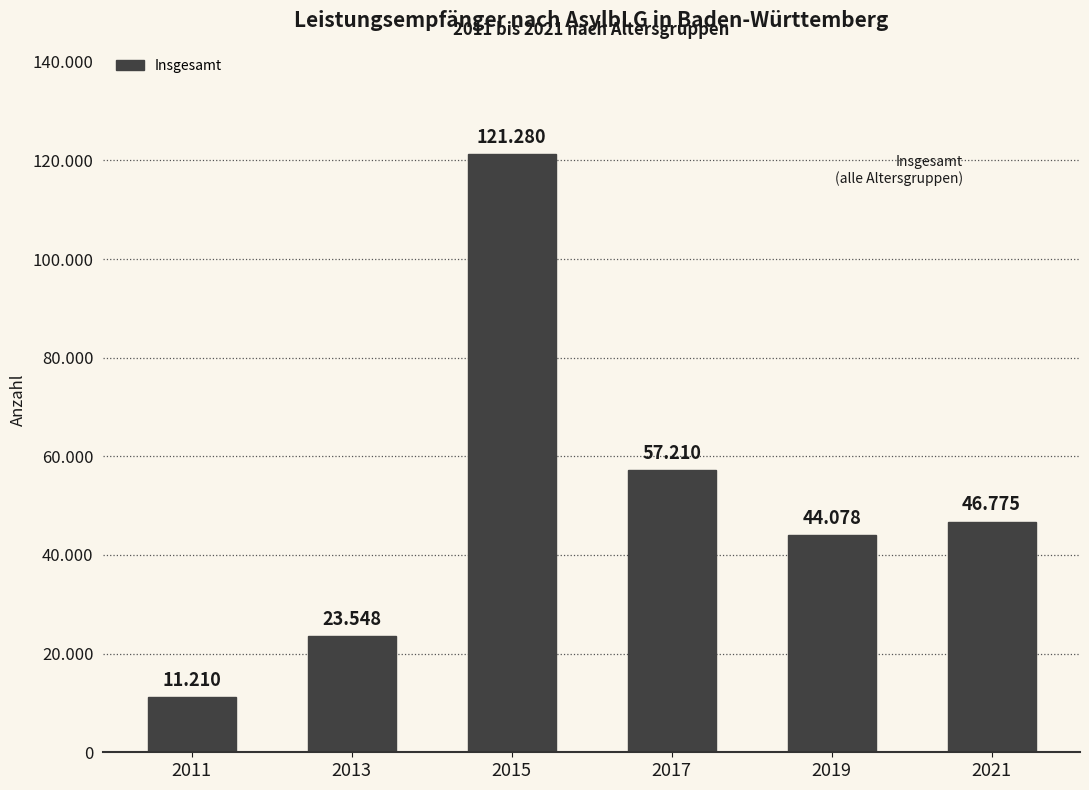

Where is the data nearest to the value 66245?

2017